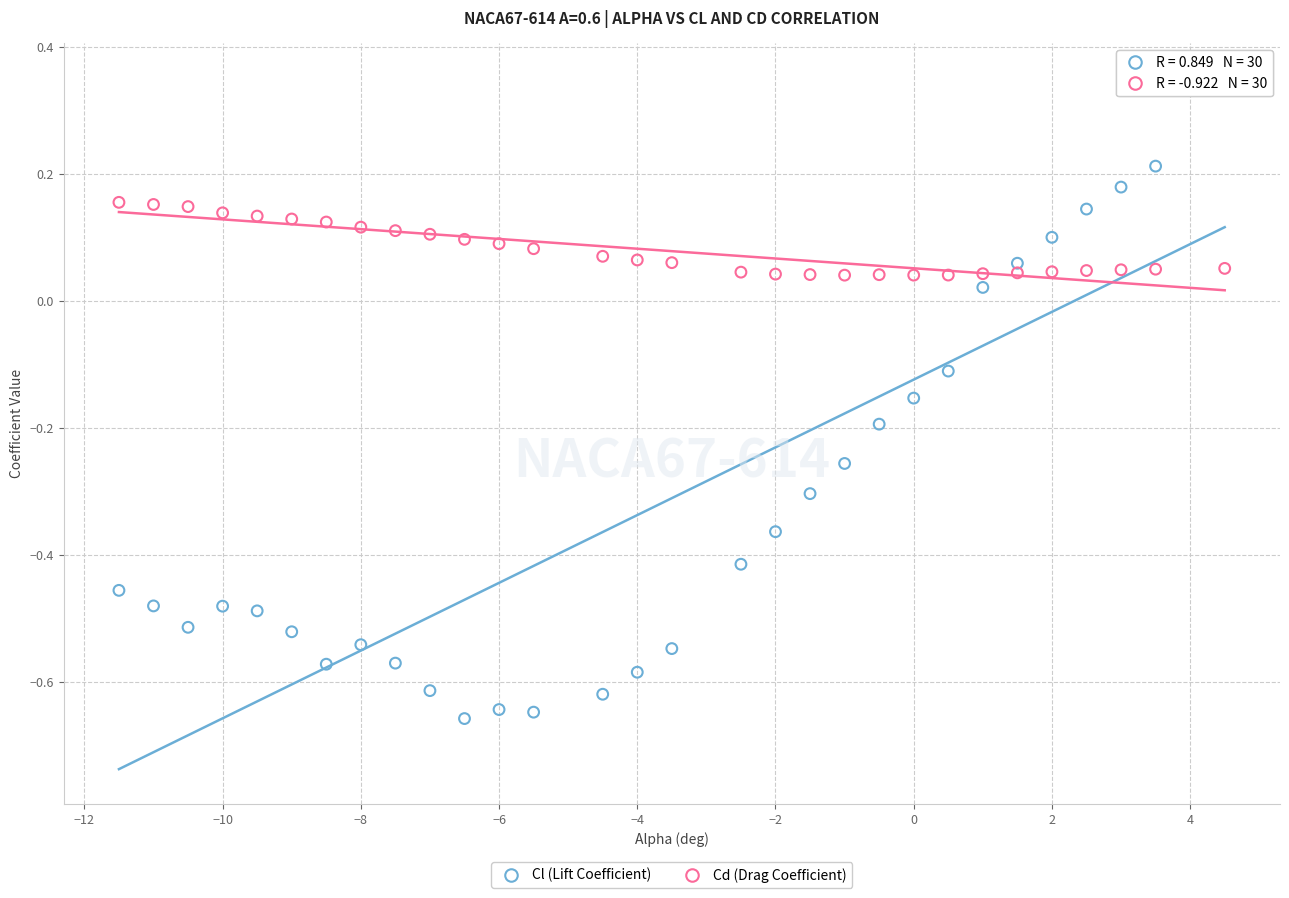

Which series contains the highest Y value?

Cl (Lift Coefficient)